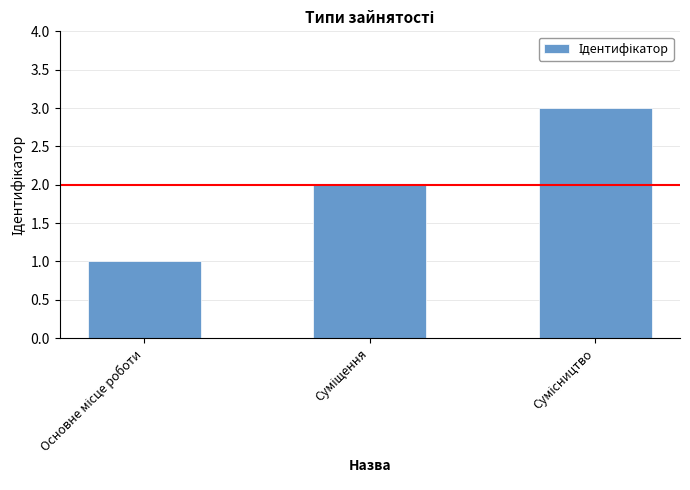

How many series are shown in this chart?

1